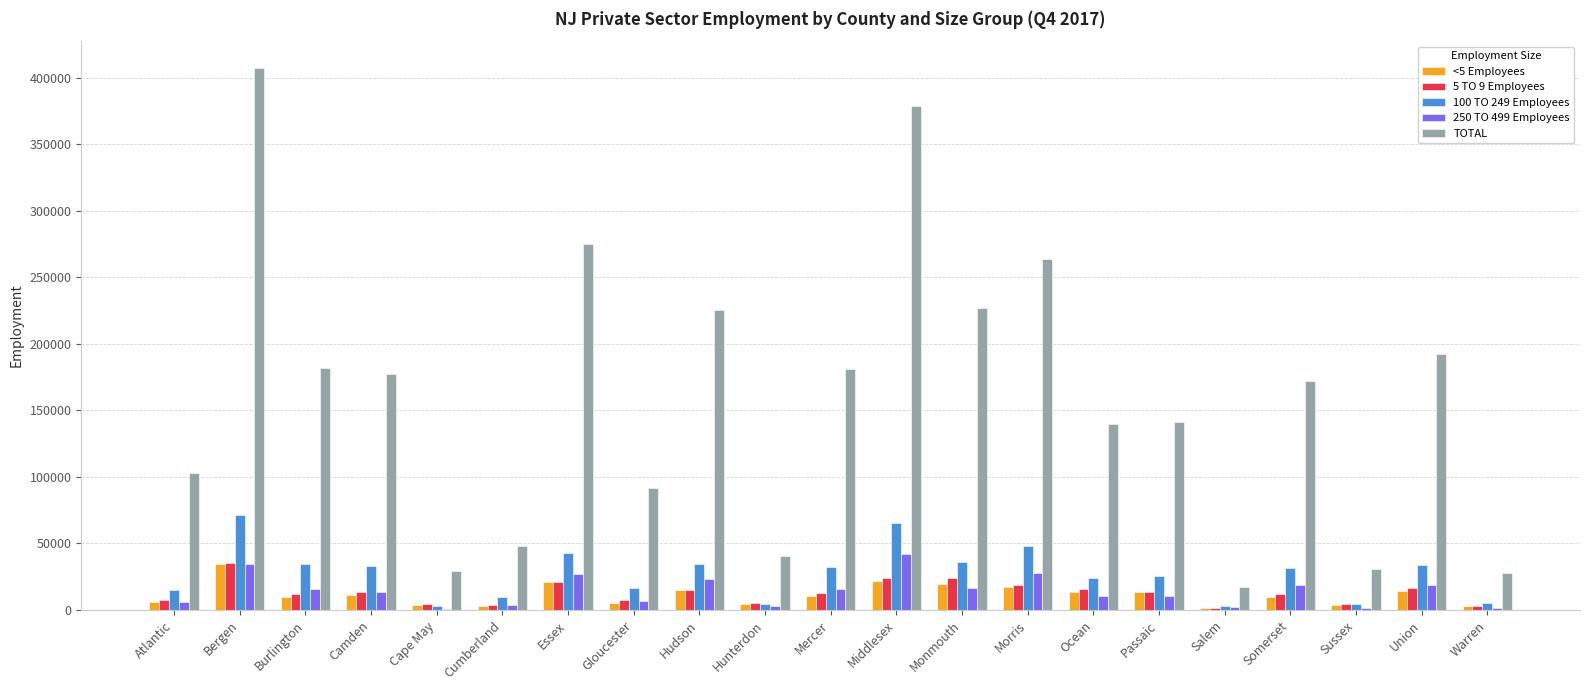

Which series changed the most between Morris and Union?

TOTAL